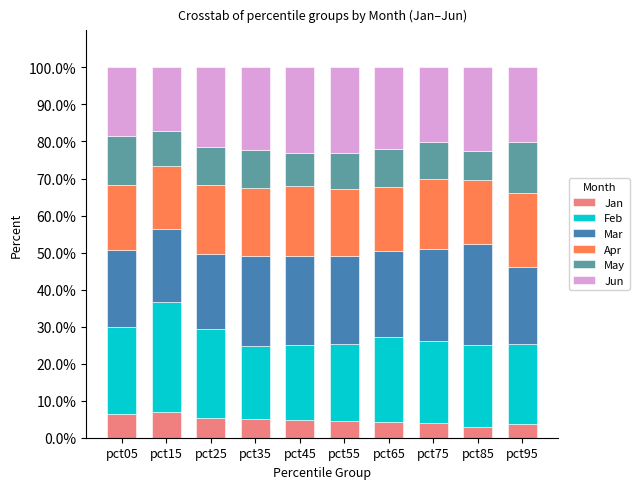

What is the total value across all series at pct95?

100.0